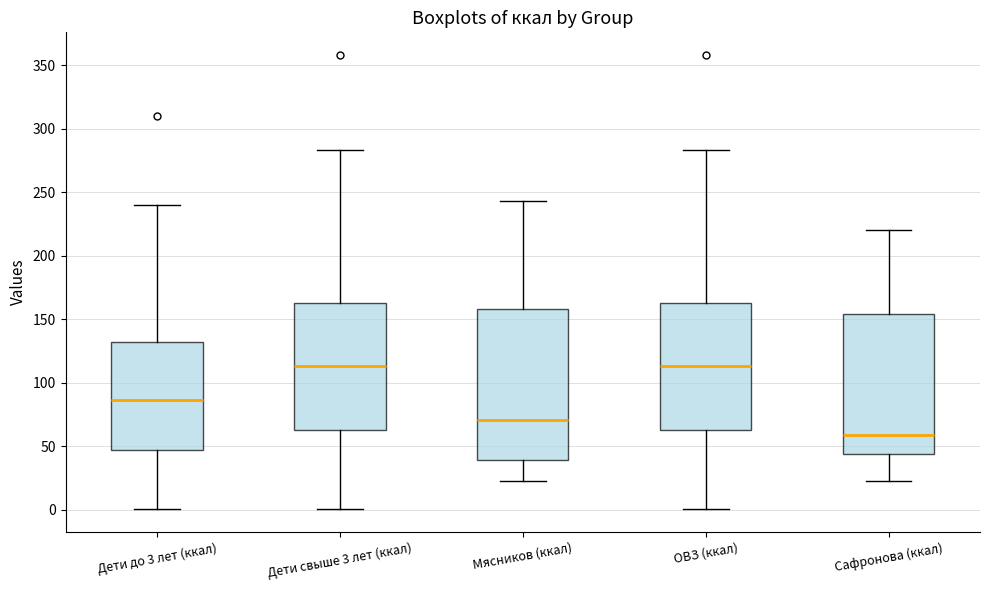

Comparing the boxes themselves (not the whiskers), which one is the tallest?

Мясников (ккал)